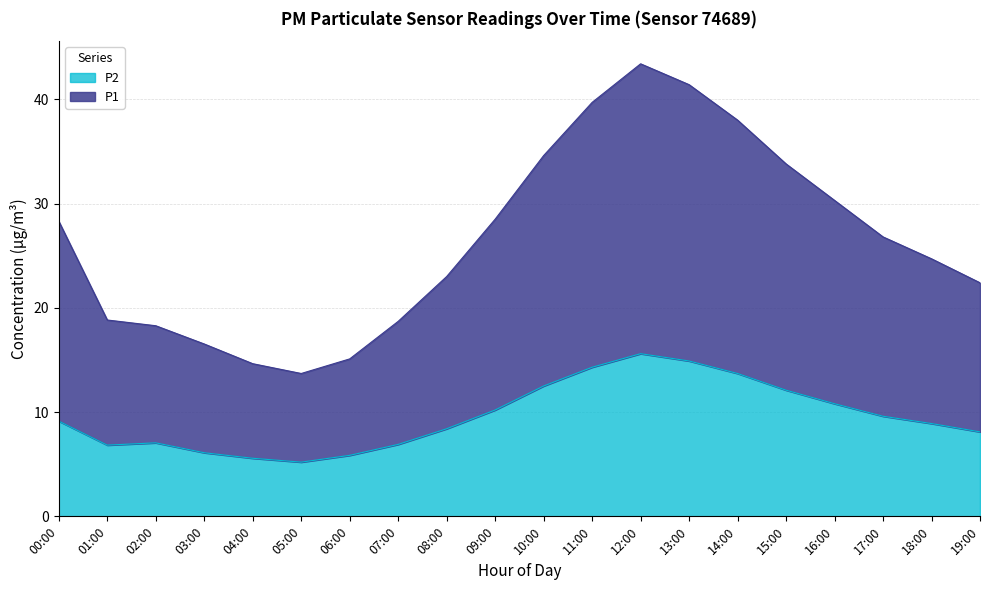

True or false: P1 and P2 intersect in this chart.

False